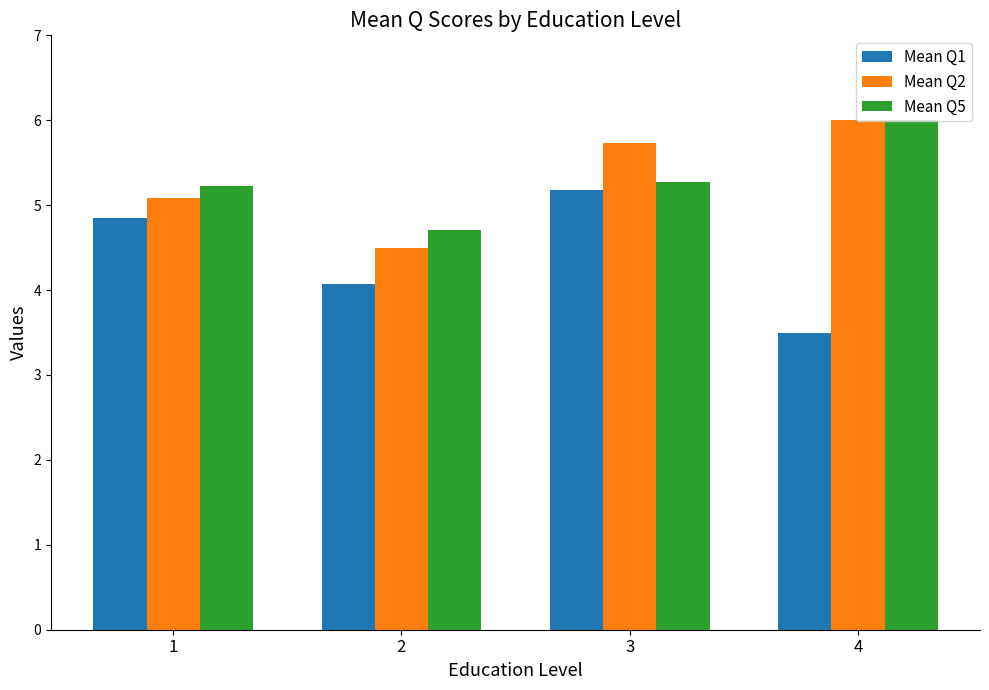

Does the chart contain stacked bars?

No